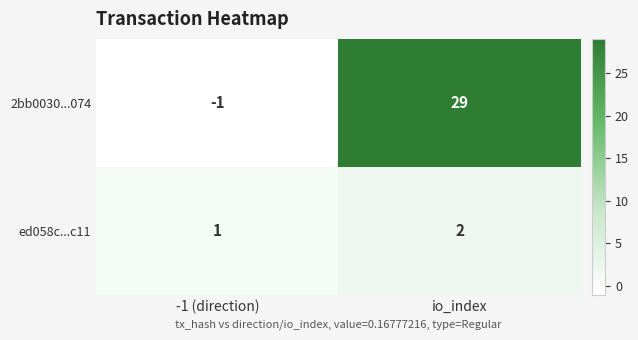

What is the difference between the 2bb0030...074 values at io_index and -1 (direction)?

30